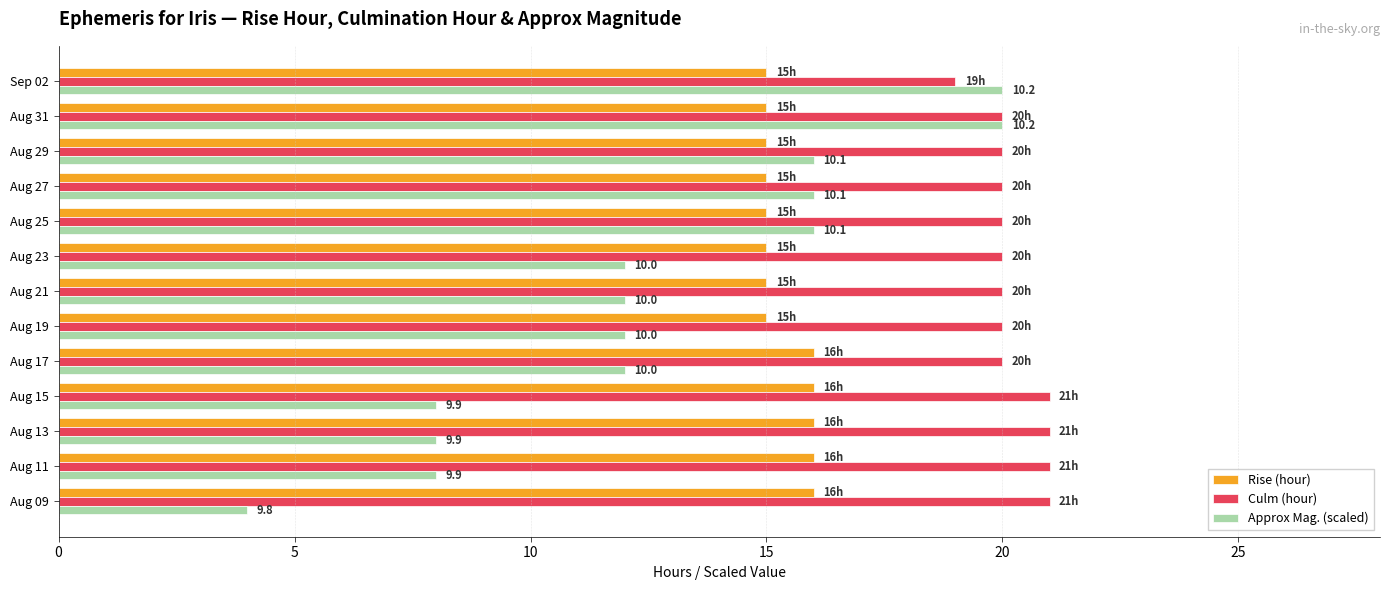

Which series has the largest range (max minus min)?

Approx Mag. (scaled)